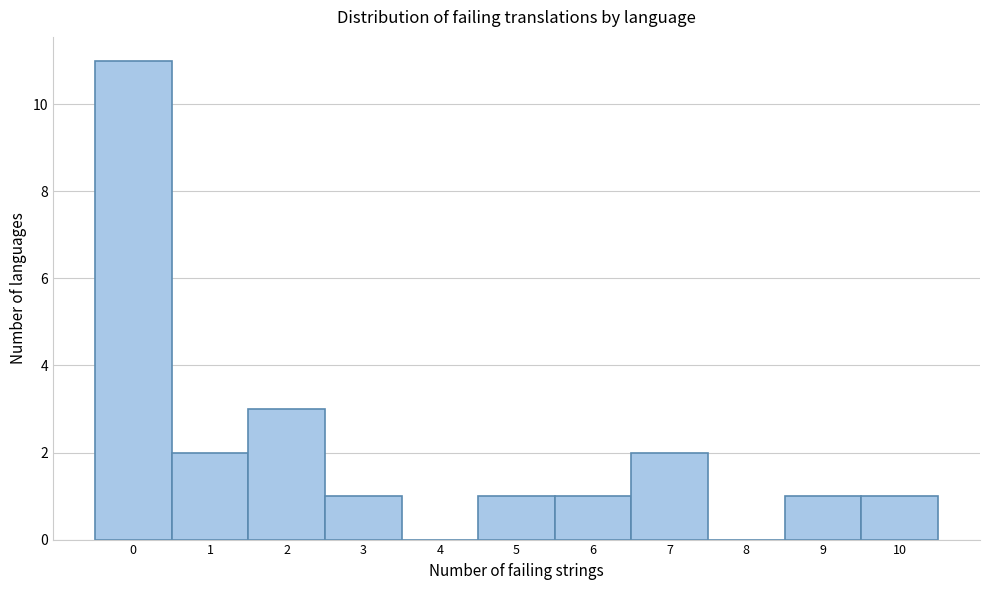

Reading left to right, list all the values displayed in this chart.

0=11	1=2	2=3	3=1	4=0	5=1	6=1	7=2	8=0	9=1	10=1